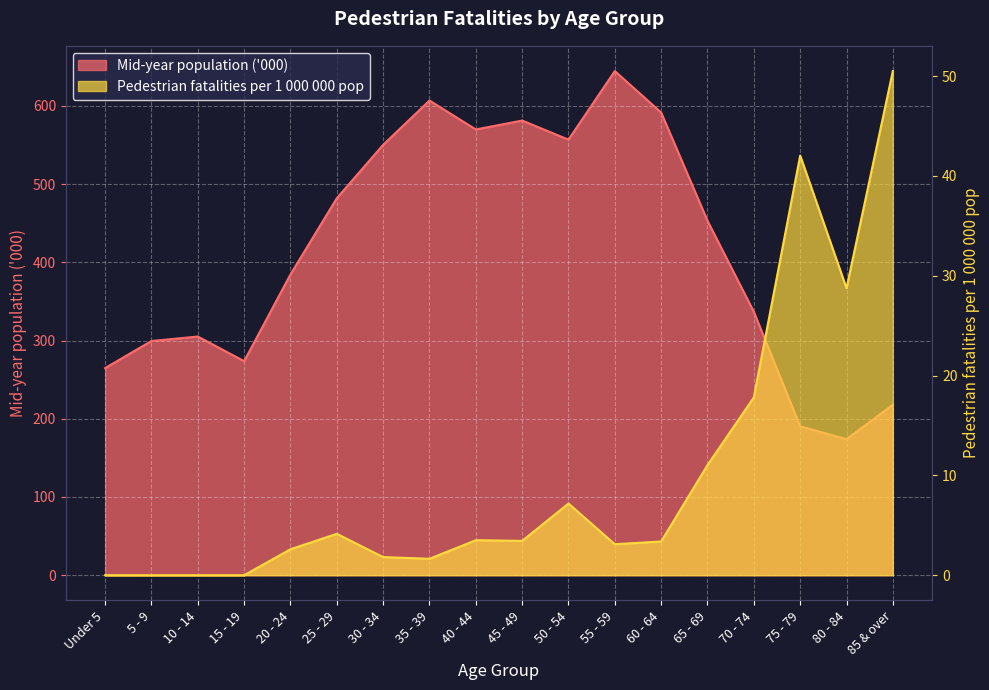

What is the total value across all series at 70 - 74?

354.5